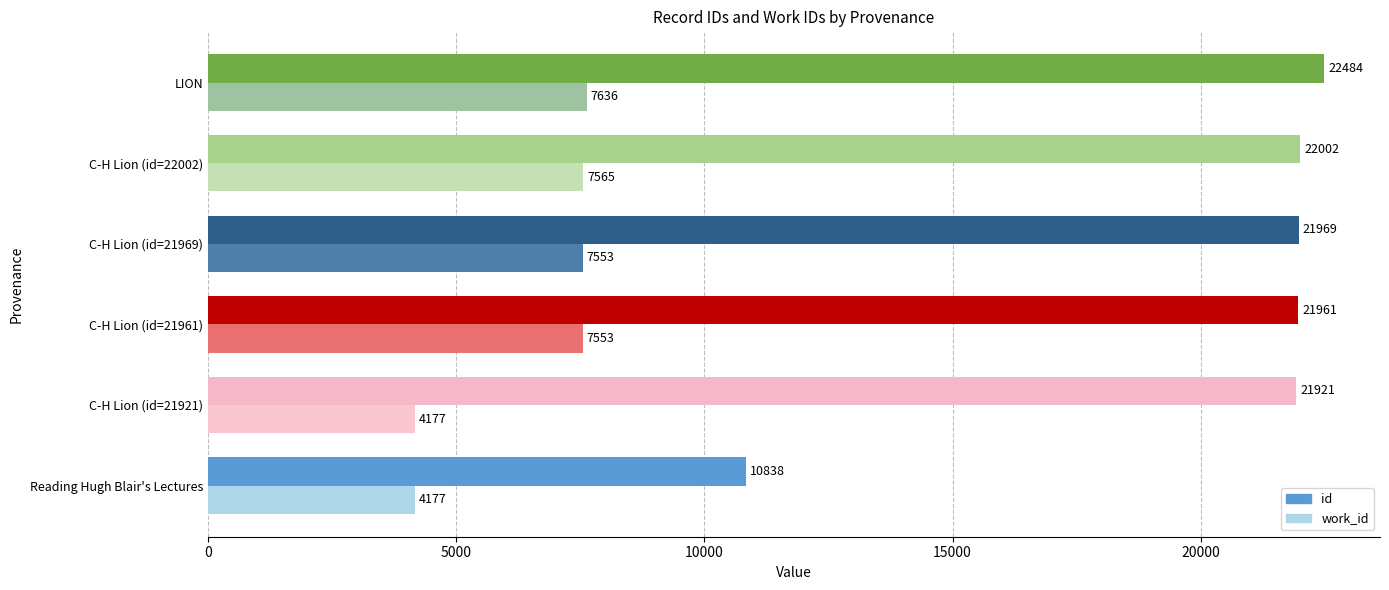

At which category is the sum across all series the highest?

LION